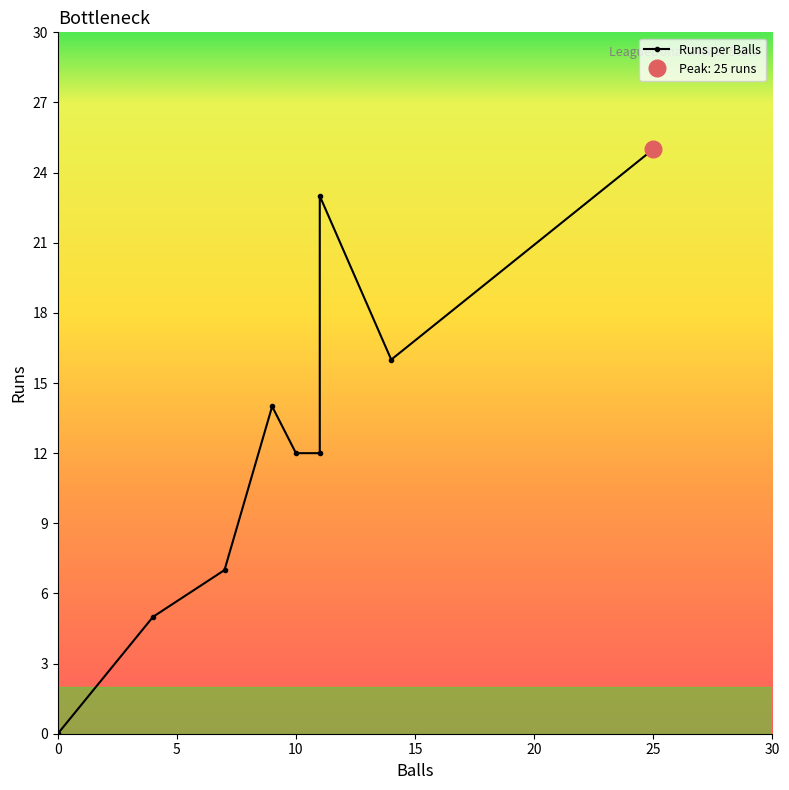

What is the sum of all values?

114